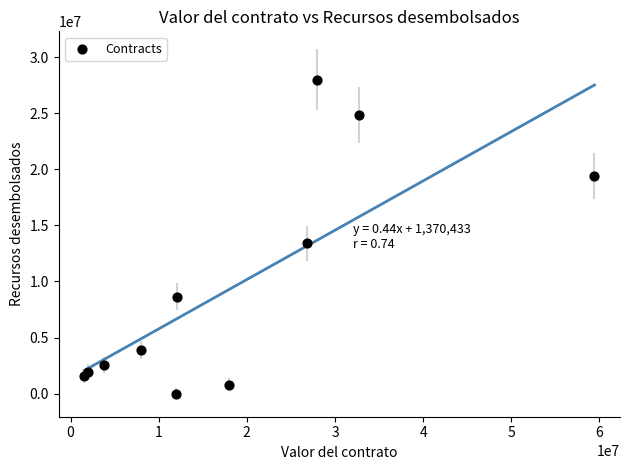

What Y value in the scatter plot is closest to 13999913?

13387500.0